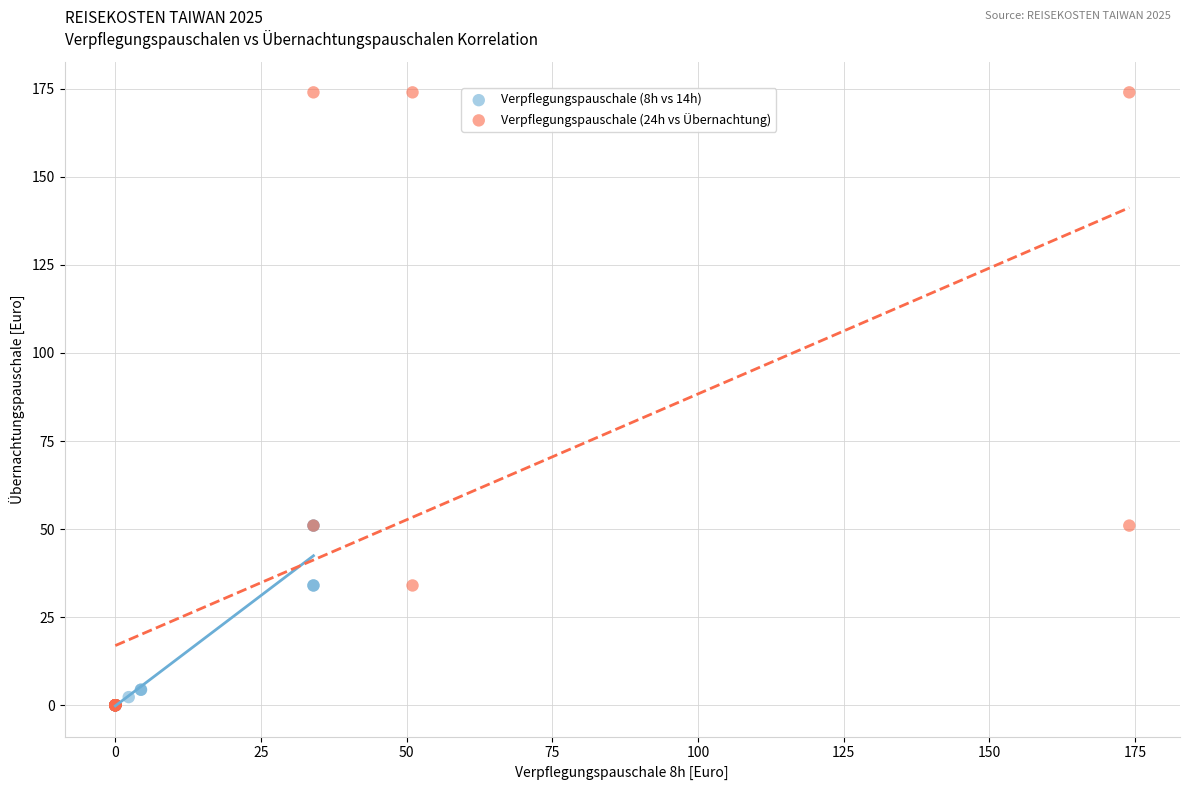

Which series contains the highest Y value?

Verpflegungspauschale (24h vs Übernachtung)